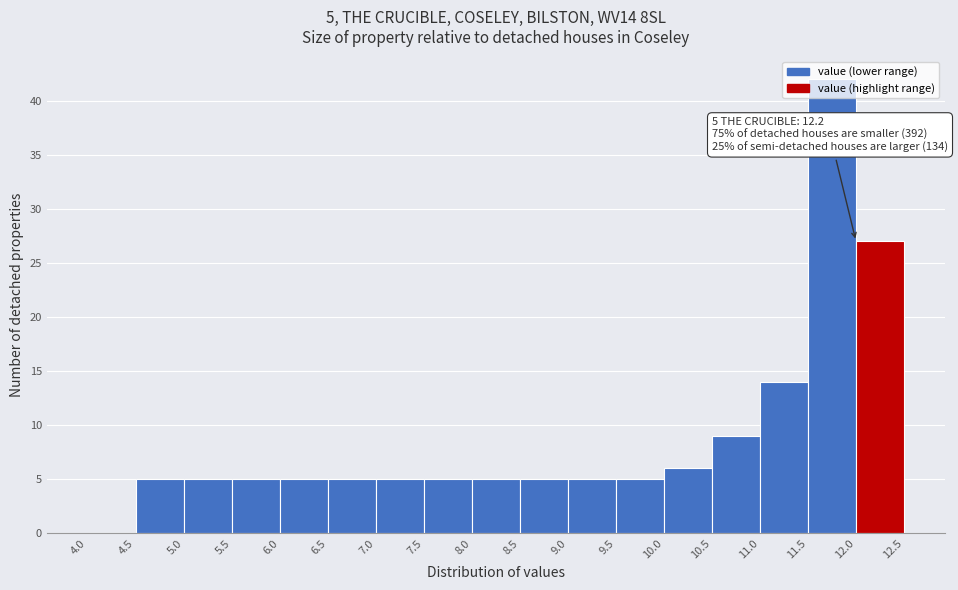

Over which range of the x-axis is the bar tallest?

11.5 to 12.0